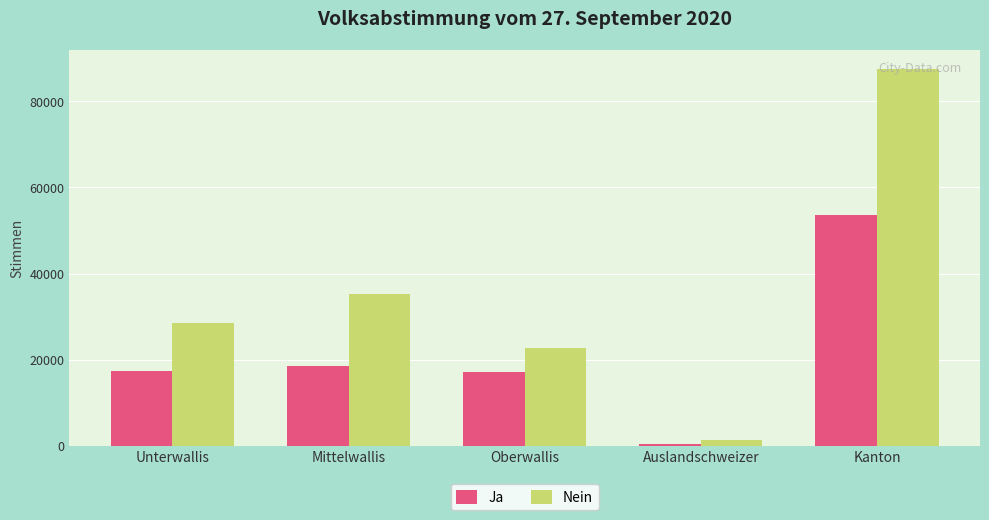

Does the chart contain stacked bars?

No